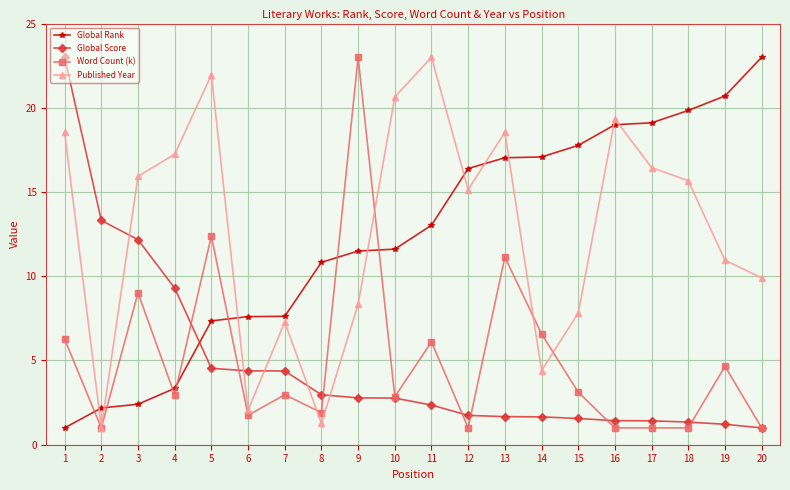

At 19, list the series in order from smallest to largest.

Global Score, Word Count (k), Published Year, Global Rank